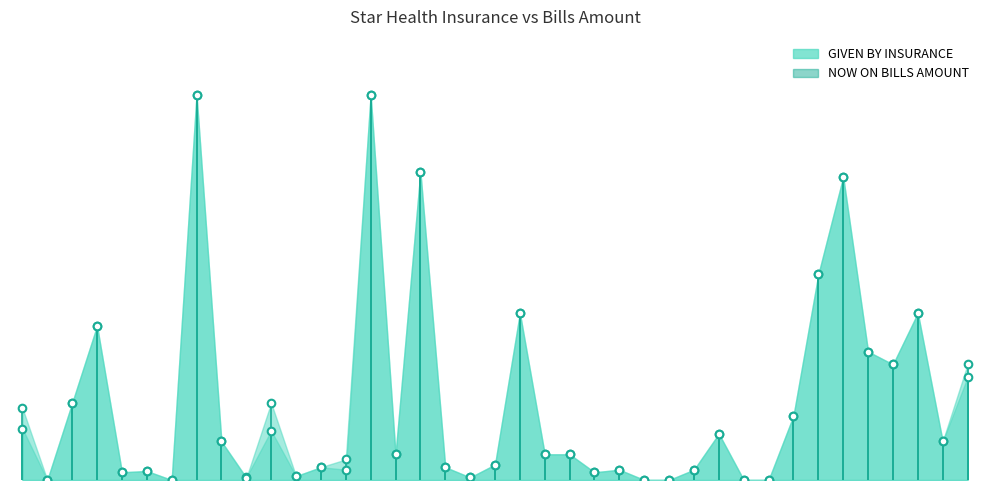

Which series has the widest spread of Y values?

GIVEN BY INSURANCE